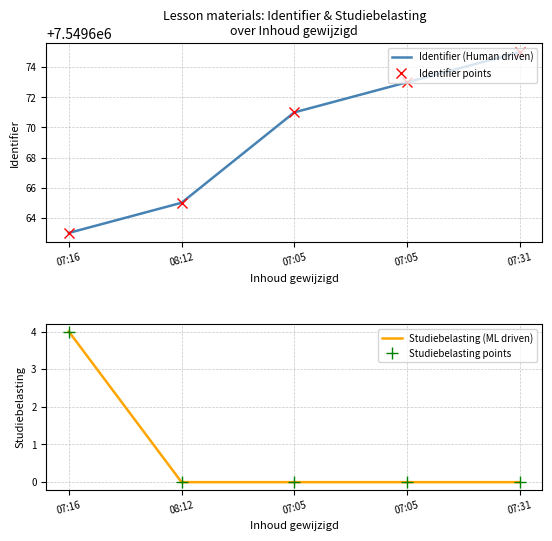

Is the value of Studiebelasting points at 07:05 greater than the value of Identifier (Human driven) at 07:31?

No